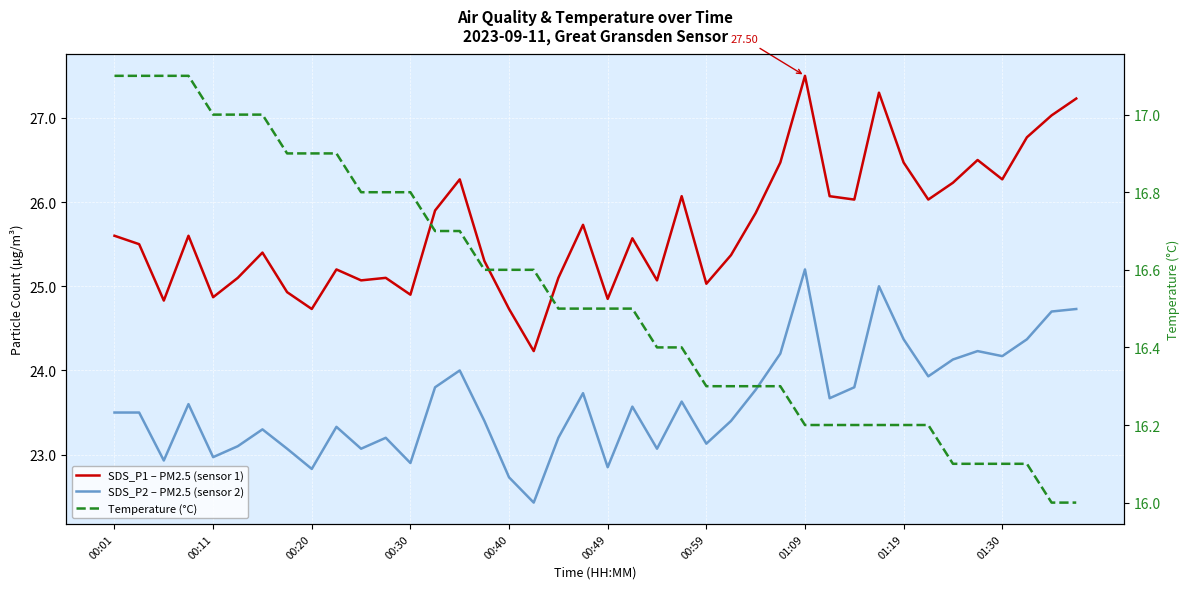

Rank the series by their average value, from lowest to highest.

Temperature (°C), SDS_P2 – PM2.5 (sensor 2), SDS_P1 – PM2.5 (sensor 1)